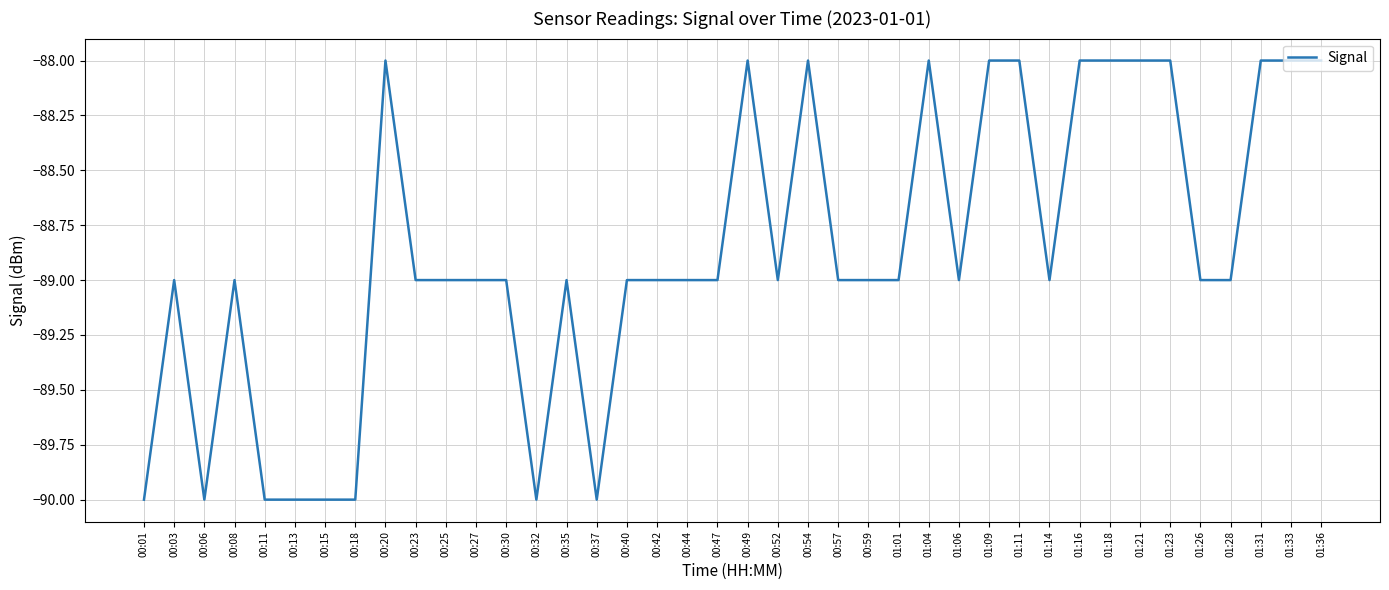

Read the value at 00:32.

-90